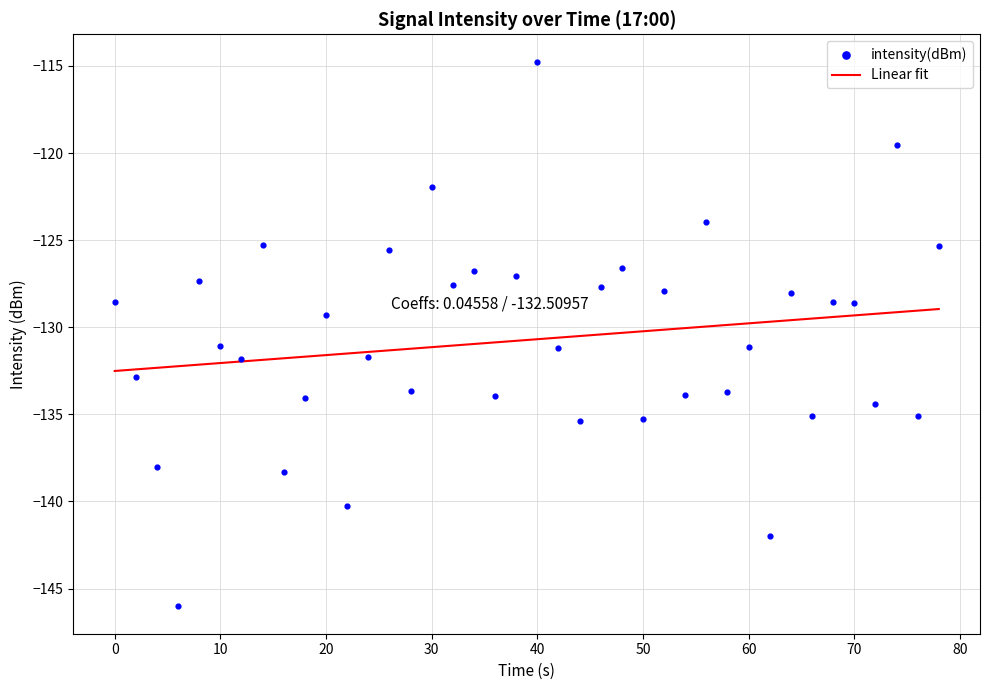

What is the highest value of the Linear fit series?

-129.0